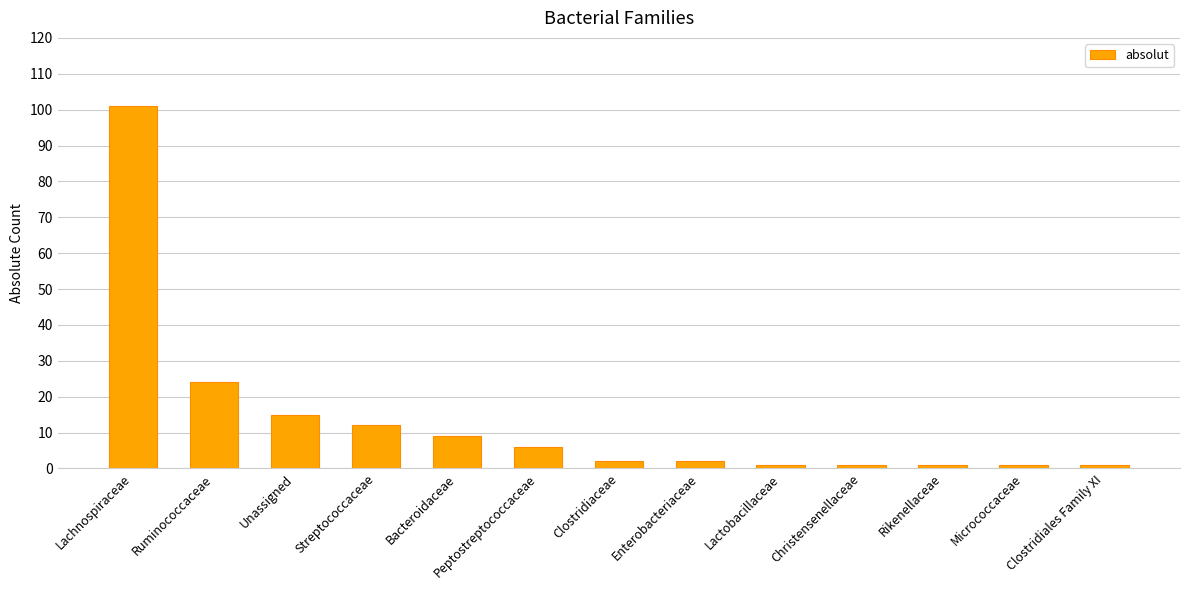

Which has a higher value, Clostridiaceae or Lachnospiraceae?

Lachnospiraceae